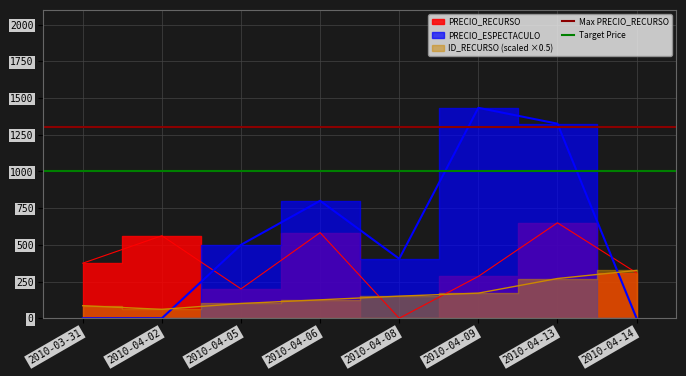

What is the sum of the Target Price values at 2010-03-31 and 2010-04-02?

2000